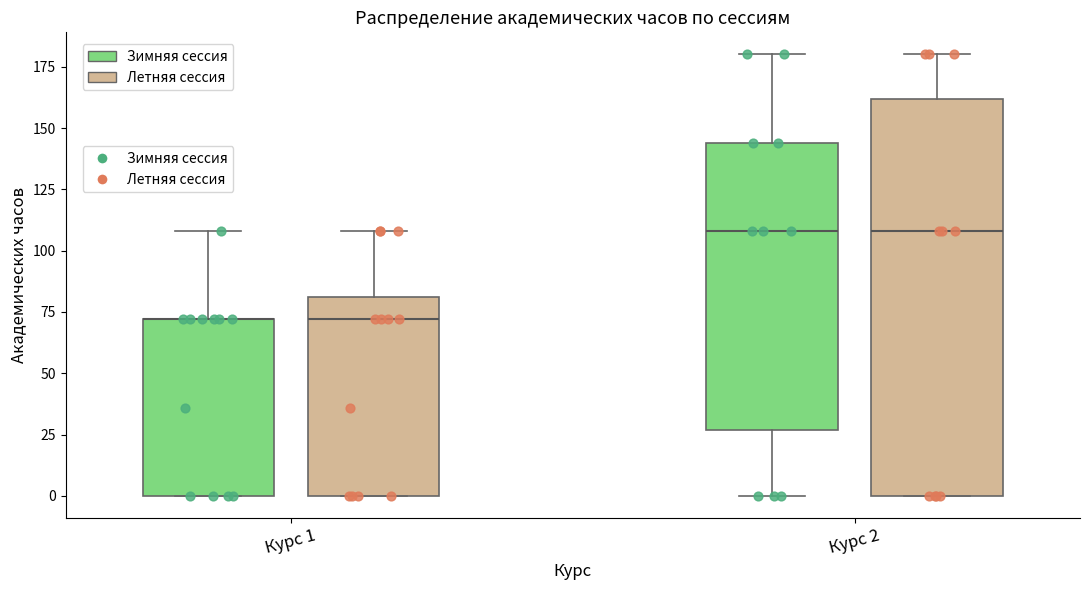

Reading left to right, transcribe this box plot: for each box, give where its median line is, the range the box spans, and where its two whiskers end, as read against the y-axis. The values are not printed on the chart, so give them approximately, as read against the axis.

Курс 1 (Зимняя сессия): median 70 (drawn on the box's upper edge), box 0 to 70, whiskers 0 to 110
Курс 1 (Летняя сессия): median 70, box 0 to 80, whiskers 0 to 110
Курс 2 (Зимняя сессия): median 110, box 25 to 145, whiskers 0 to 180
Курс 2 (Летняя сессия): median 110, box 0 to 160, whiskers 0 to 180